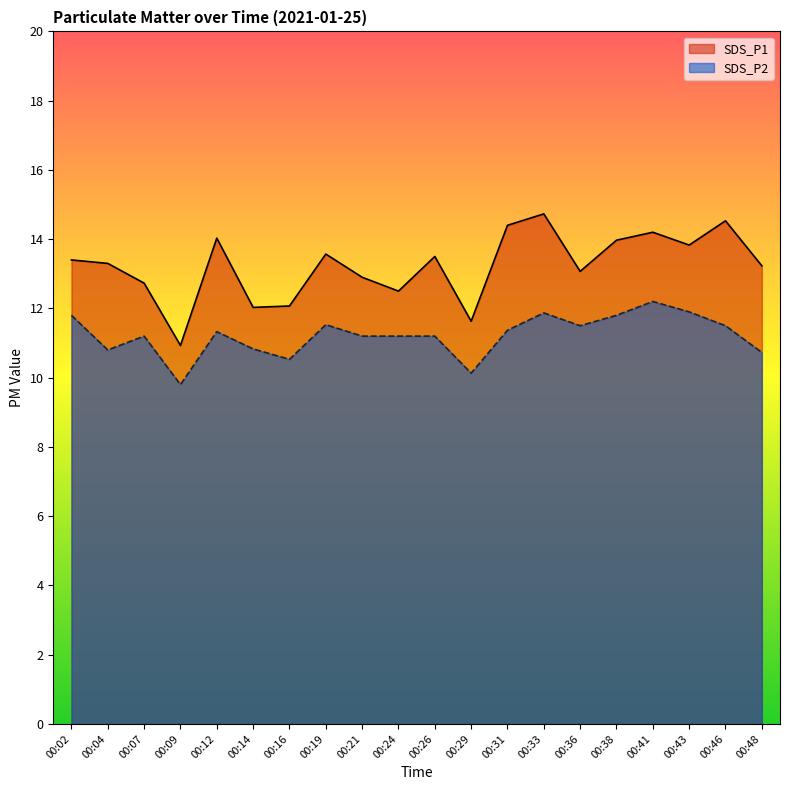

Which series has the widest spread of values?

SDS_P1